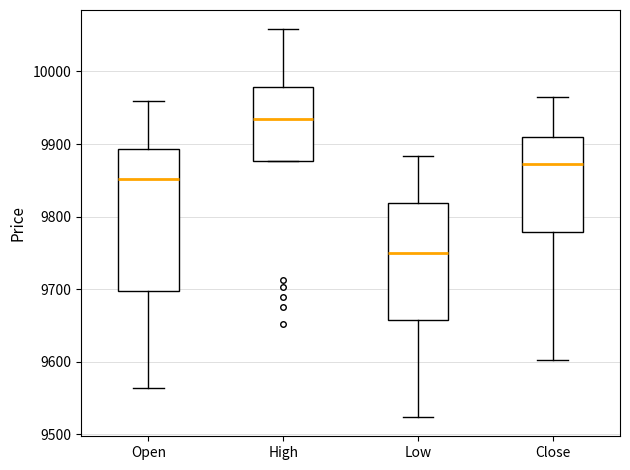

Reading left to right, transcribe this box plot: for each box, give where its median line is, the range the box spans, and where its two whiskers end, as read against the y-axis. The values are not printed on the chart, so give them approximately, as read against the axis.

Open: median 9850, box 9700 to 9890, whiskers 9560 to 9960
High: median 9930, box 9880 to 9980, whiskers 9880 to 10060
Low: median 9750, box 9660 to 9820, whiskers 9520 to 9880
Close: median 9870, box 9780 to 9910, whiskers 9600 to 9970